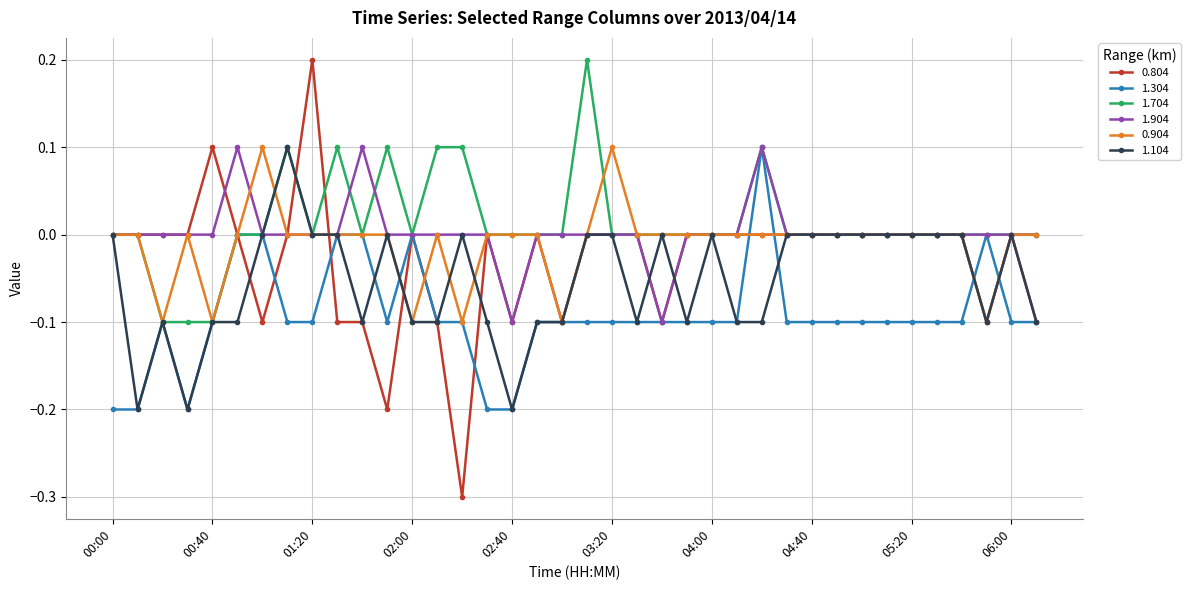

Which series has the widest spread of values?

0.804